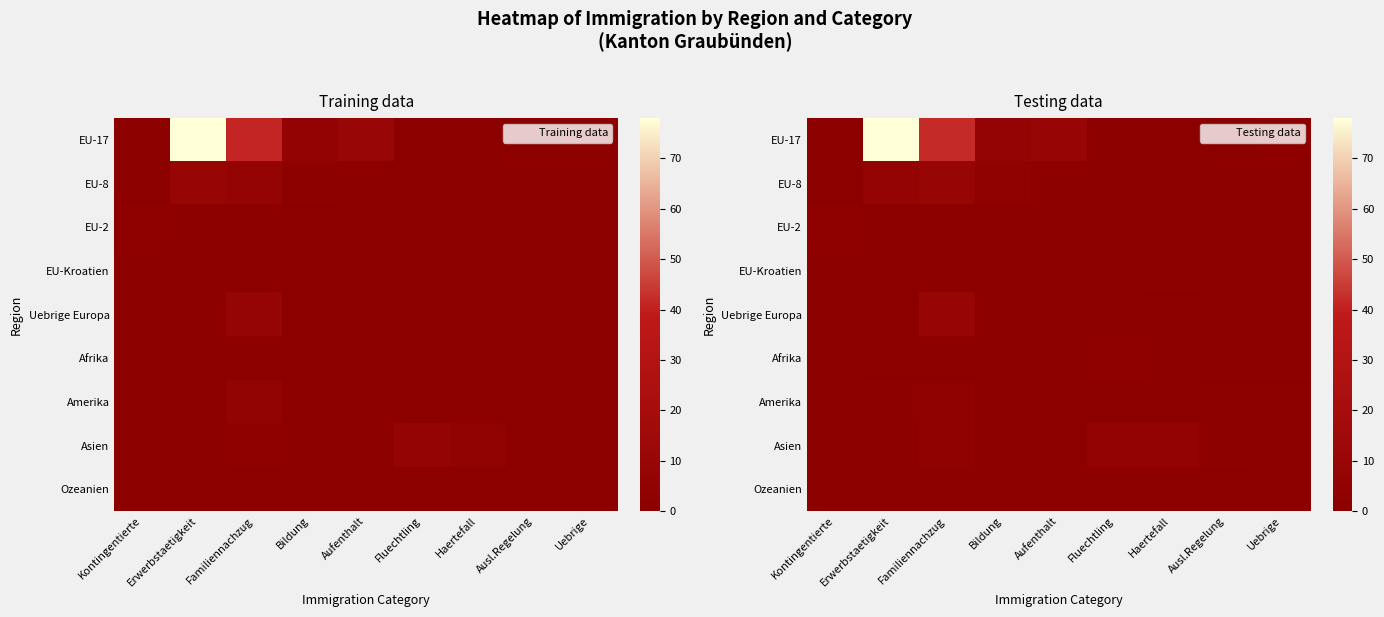

At which category is the sum across all series the highest?

Erwerbstaetigkeit